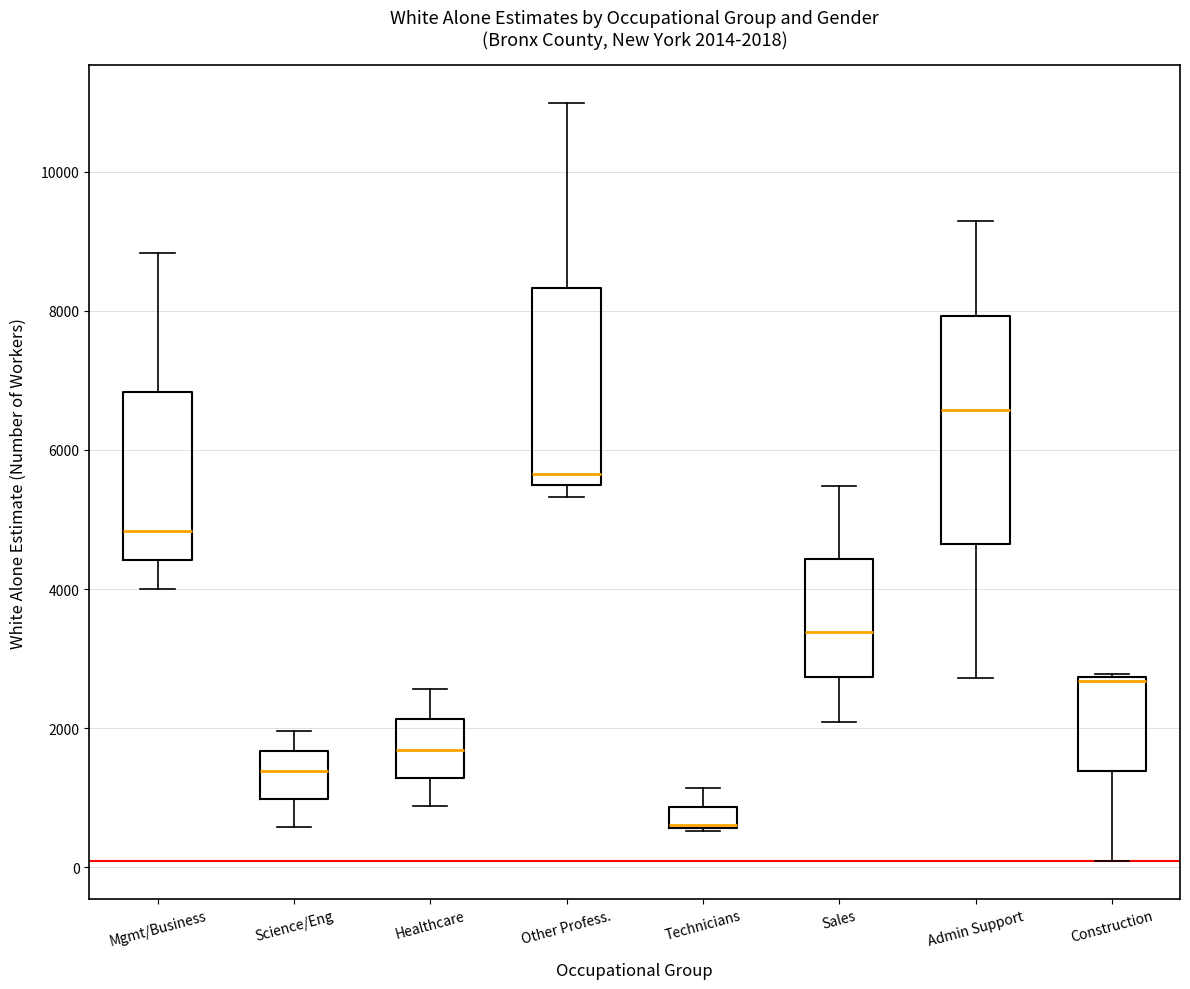

Comparing the boxes themselves (not the whiskers), which one is the tallest?

Admin Support